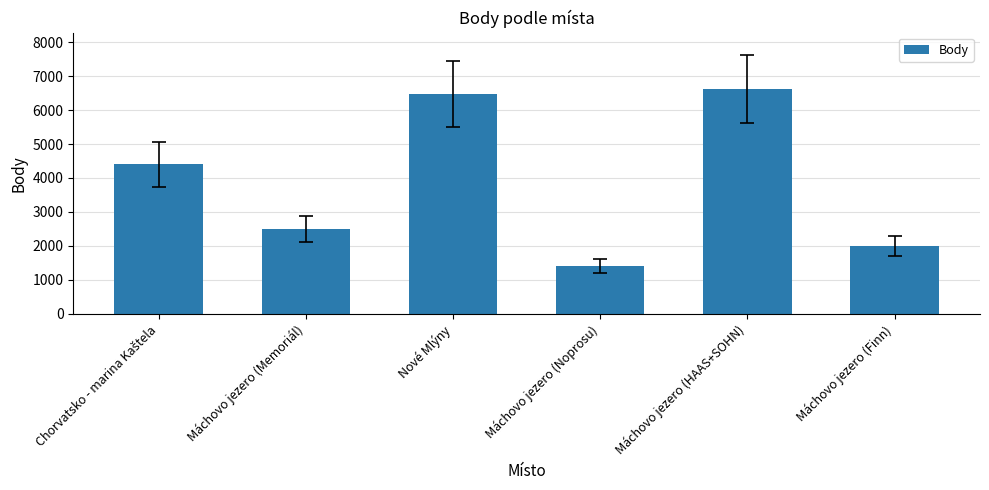

Approximately how many times larger is the value at Máchovo jezero (Finn) compared to Nové Mlýny?

0.3